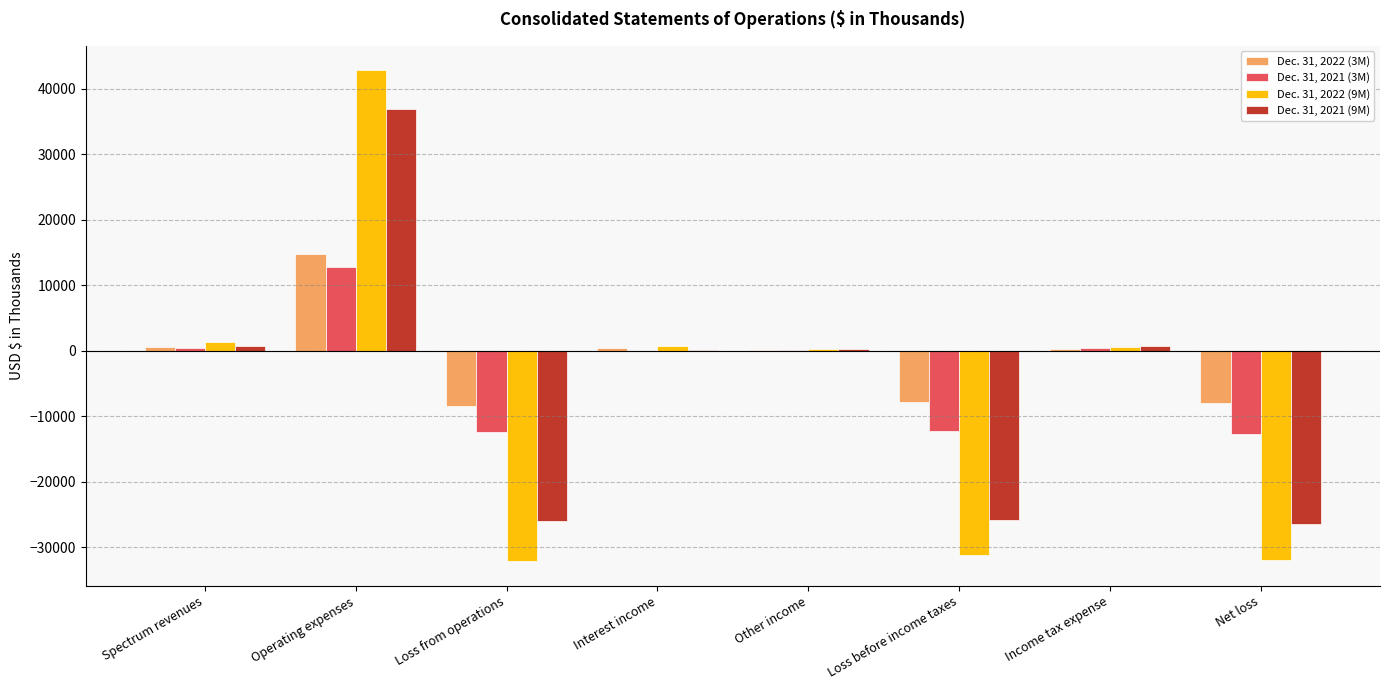

Which series has the largest total across all categories?

Dec. 31, 2022 (3M)